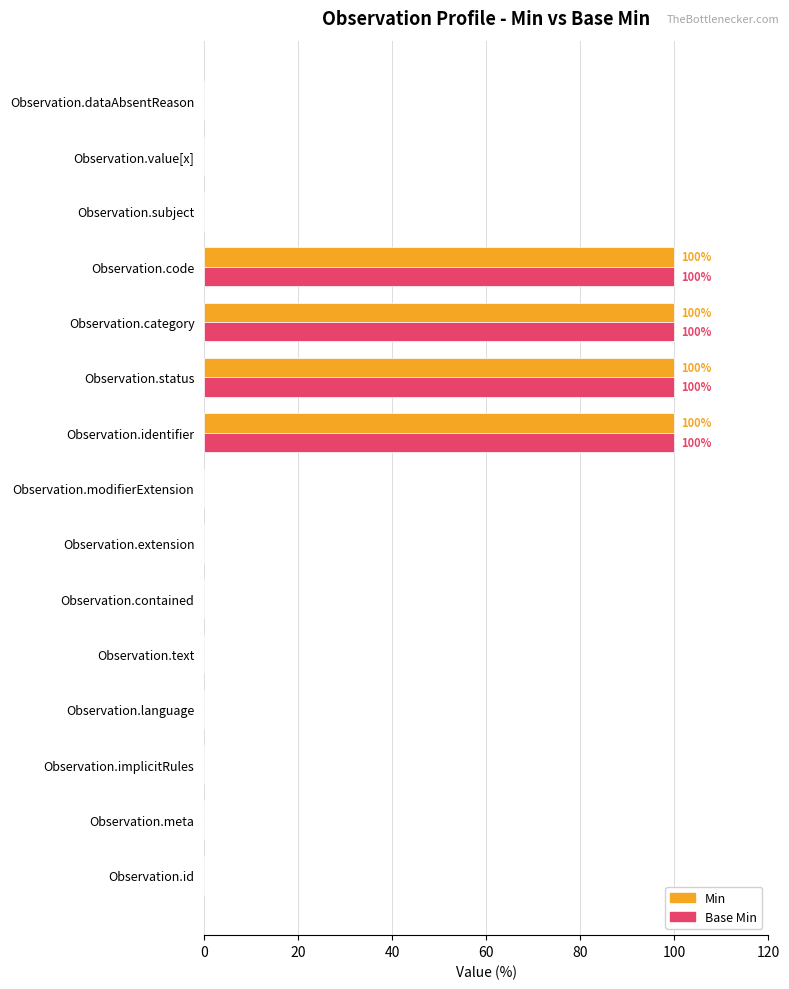

Is the value of Base Min at Observation.value[x] greater than the value of Min at Observation.status?

No